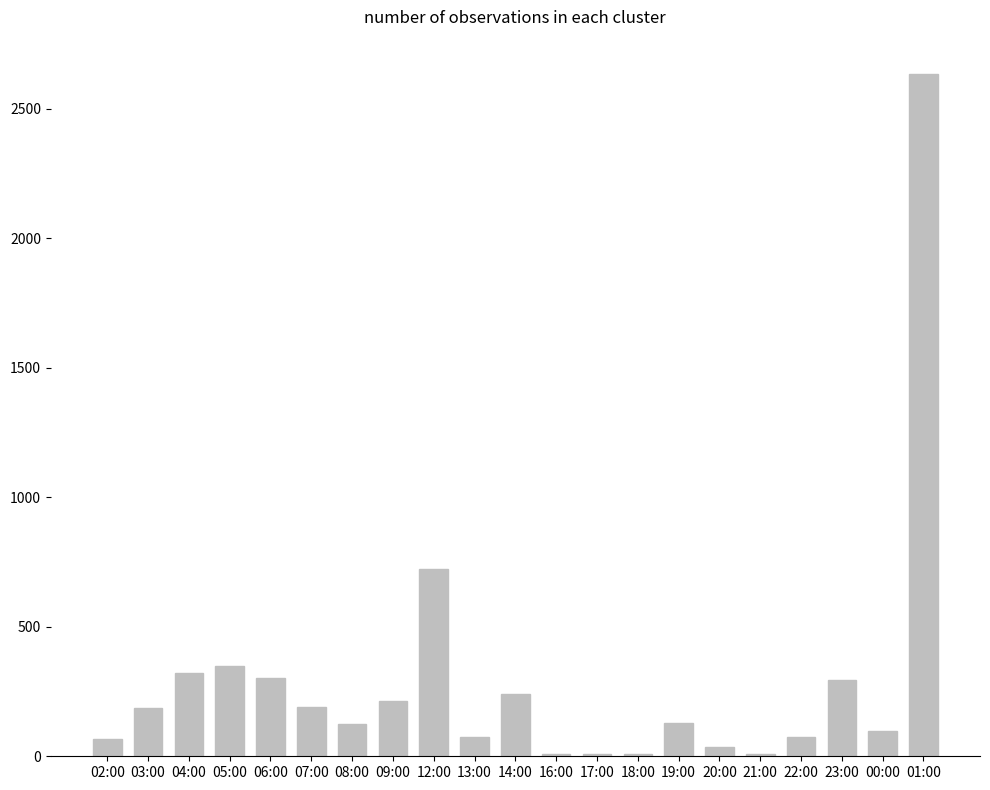

What is the difference between the values at 16:00 and 01:00?

2624